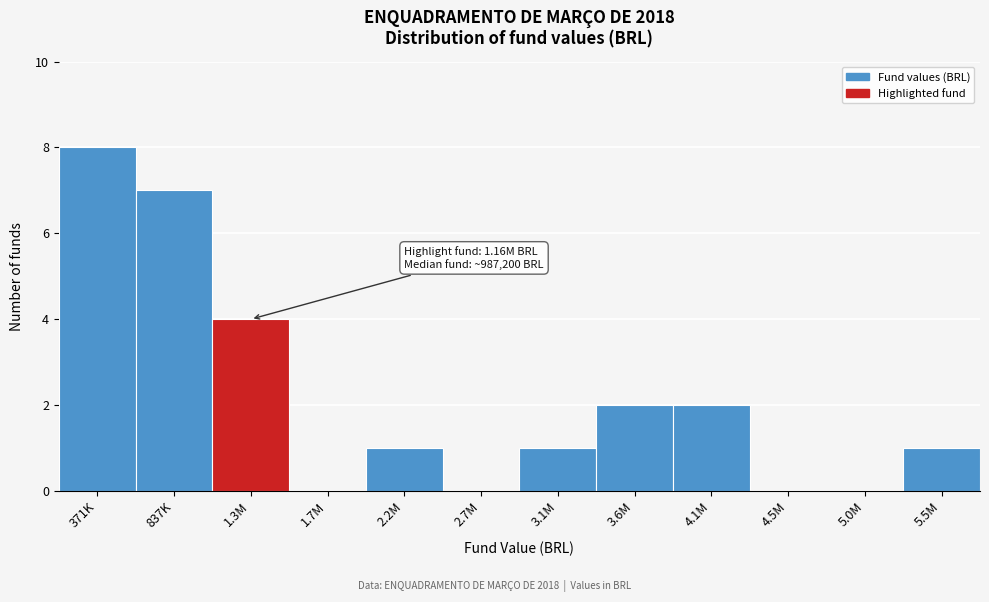

Reading left to right, what are all the values shown in this chart?

371K=8	837K=7	1.3M=4	1.7M=0	2.2M=1	2.7M=0	3.1M=1	3.6M=2	4.1M=2	4.5M=0	5.0M=0	5.5M=1